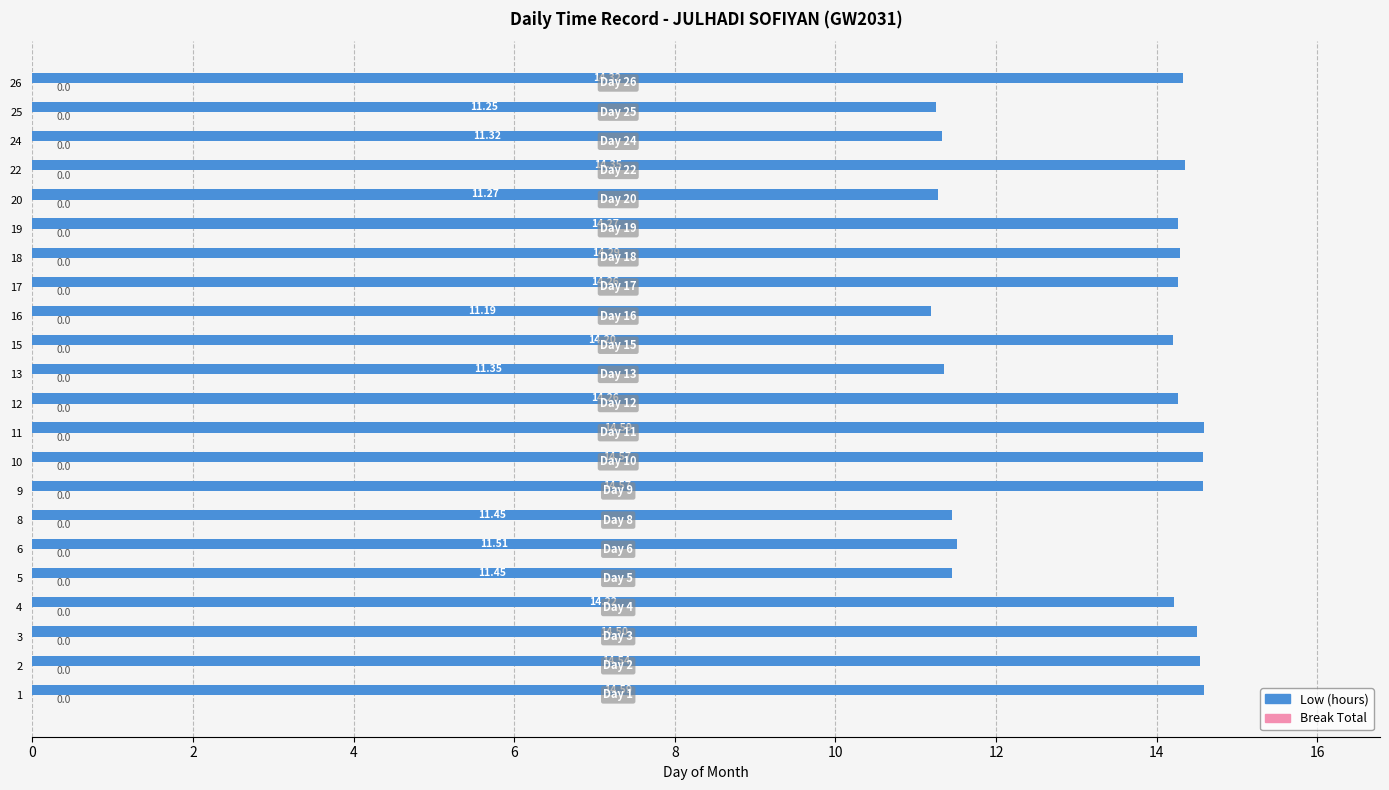

What is the difference between the values at 3 and 6?

3.0